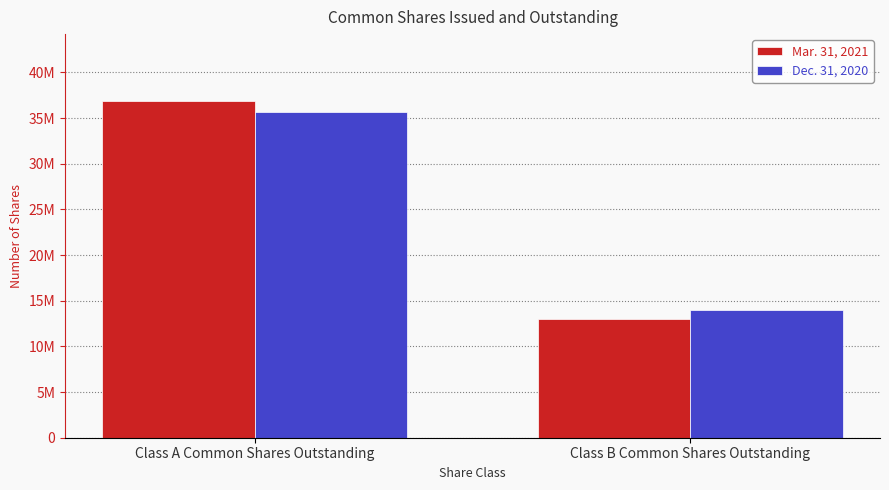

Between Class A Common Shares Outstanding and Class B Common Shares Outstanding, which series saw the biggest shift?

Mar. 31, 2021